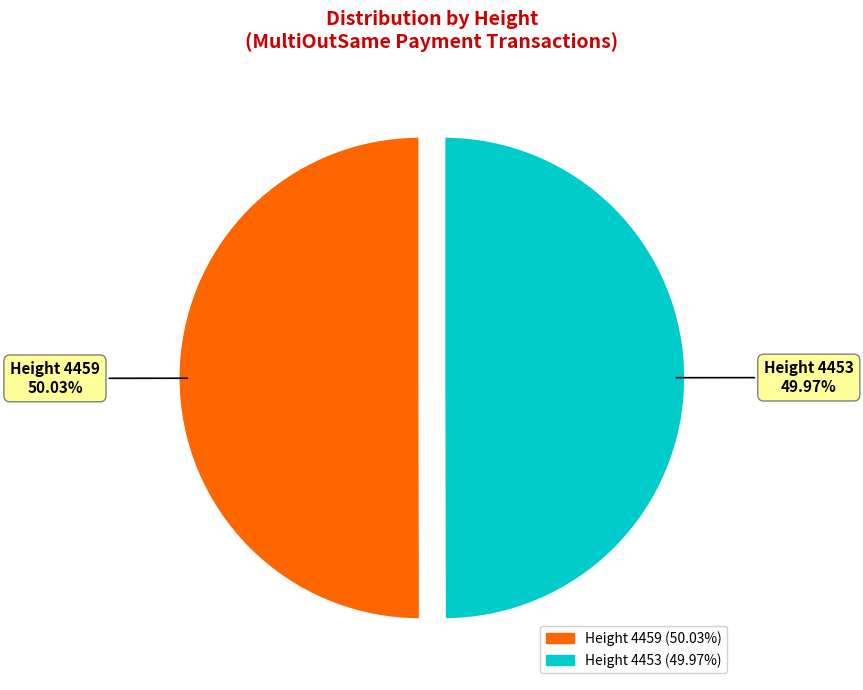

To the nearest percent, what is the average slice percentage?

50%